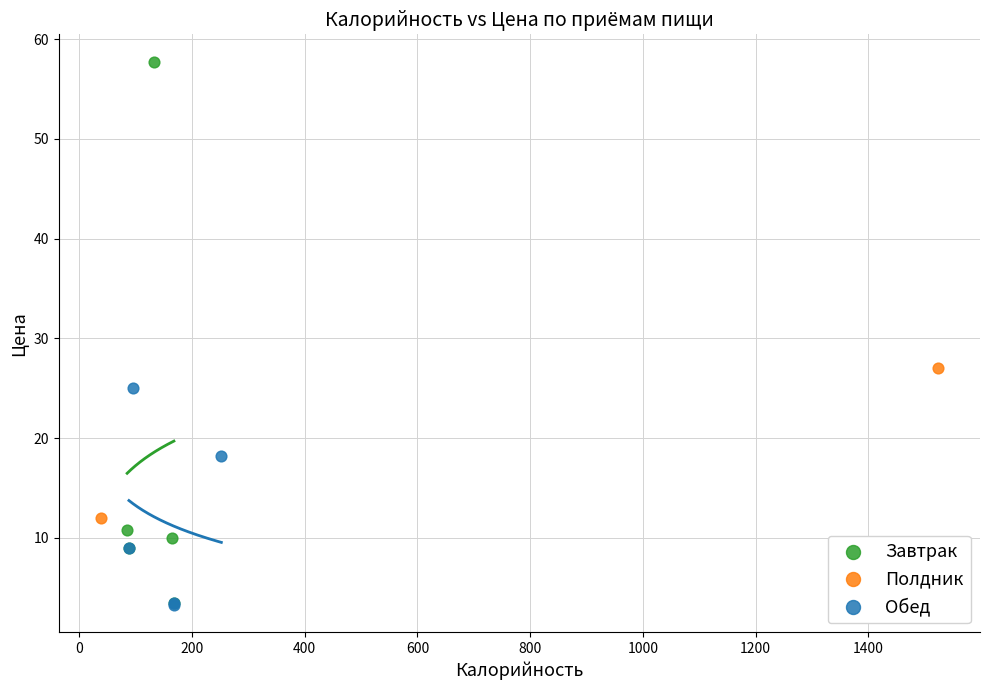

What are all the series names shown in the legend?

Завтрак, Полдник, Обед